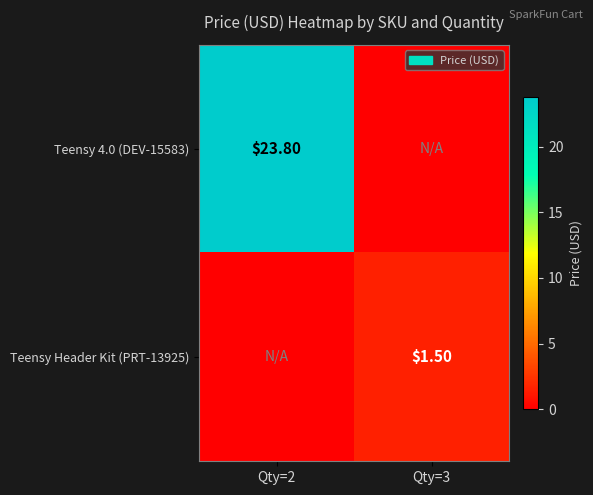

True or false: Teensy Header Kit (PRT-13925) has a value of 0.5 at Qty=2.

False